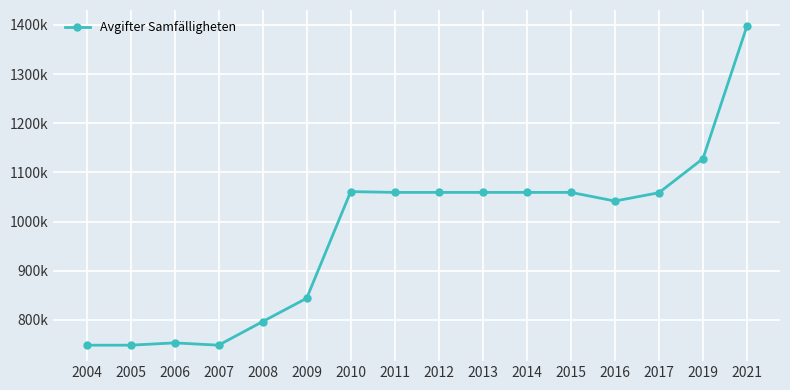

Reading left to right, extract all data points from this chart.

748486	748488	753144	748488	796488	843993	1060968	1059368	1059368	1059380	1059368	1059368	1041768	1058684	1128000	1398000